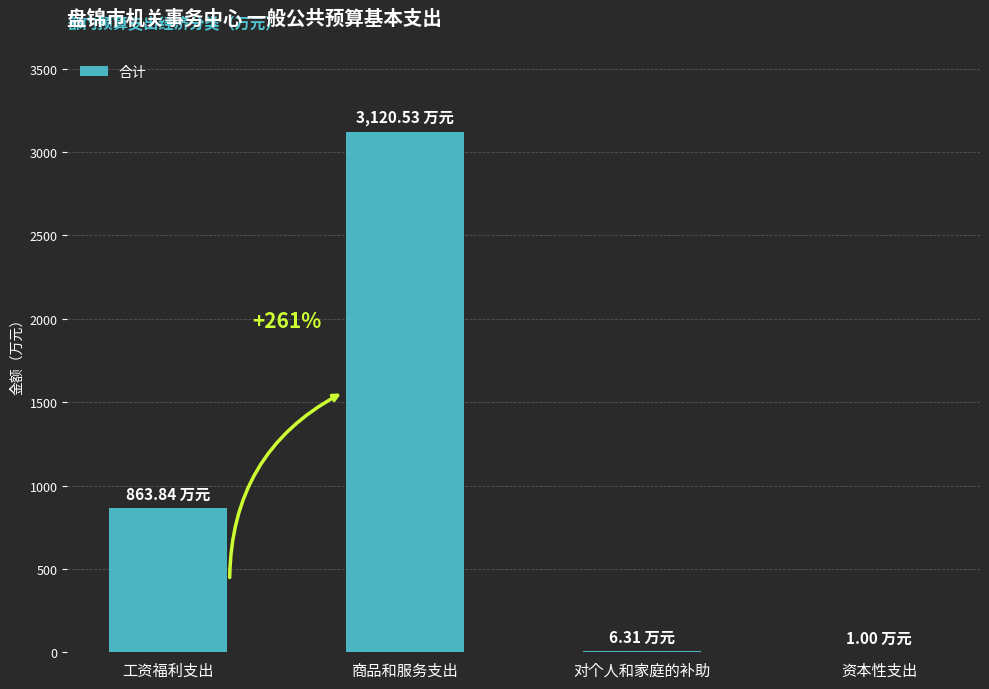

What is the sum of all values?

3991.7